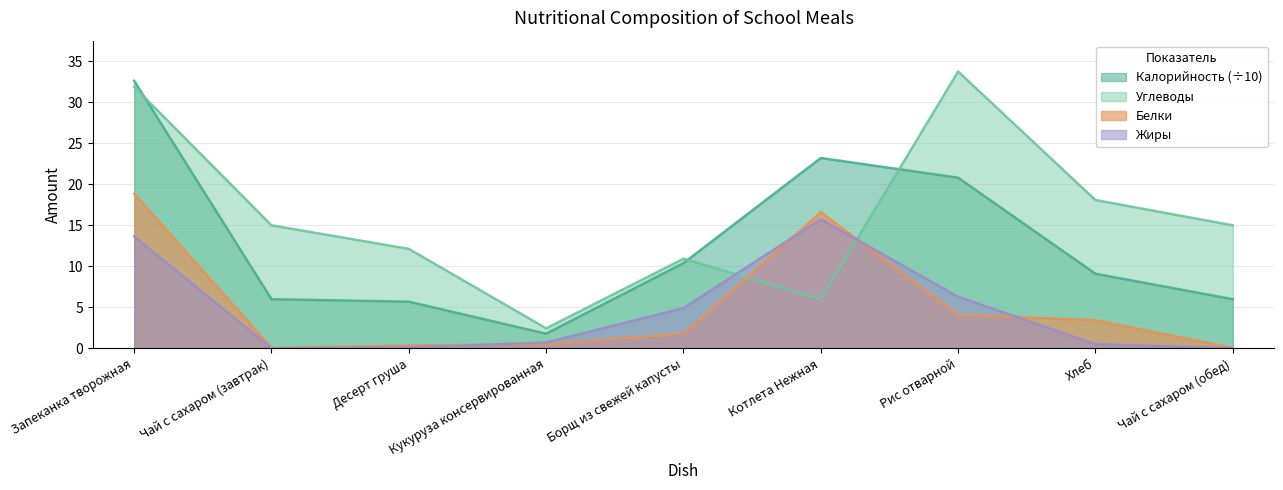

How many data points in Калорийность are above 9?

5